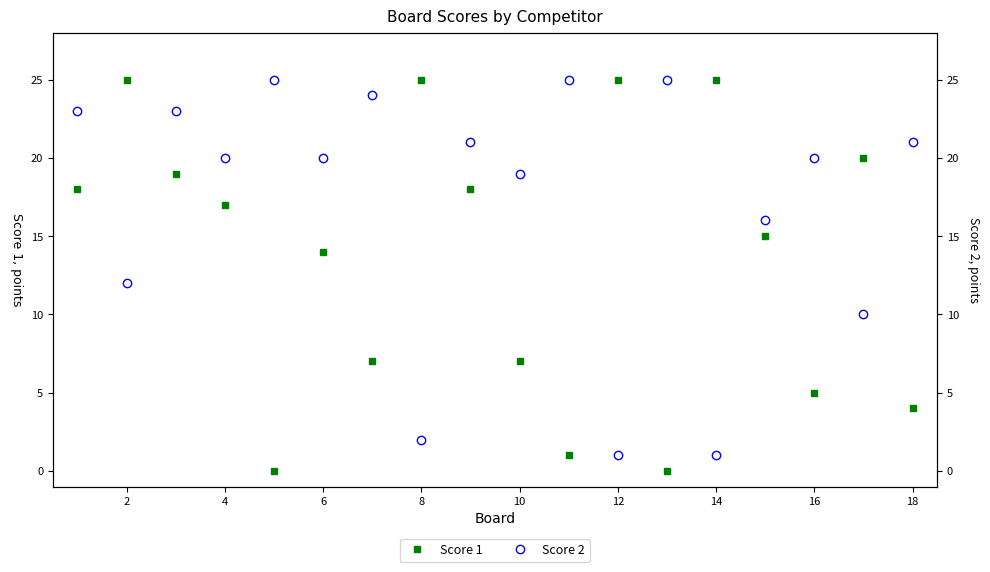

What is the sum of all Score 1 values?

245